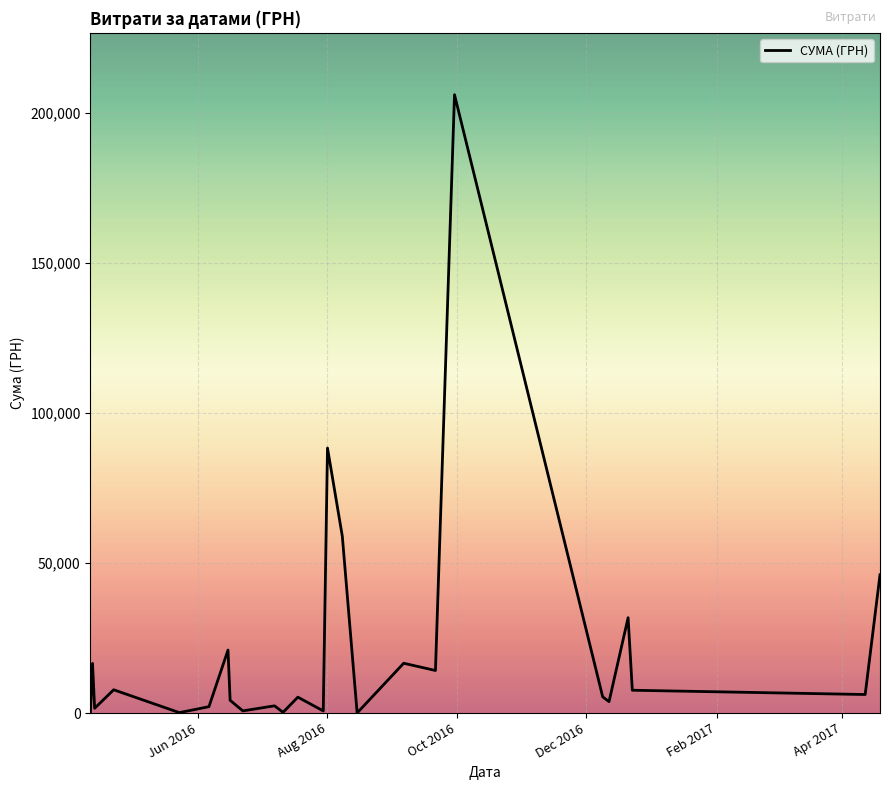

Does the chart have visible grid lines?

Yes